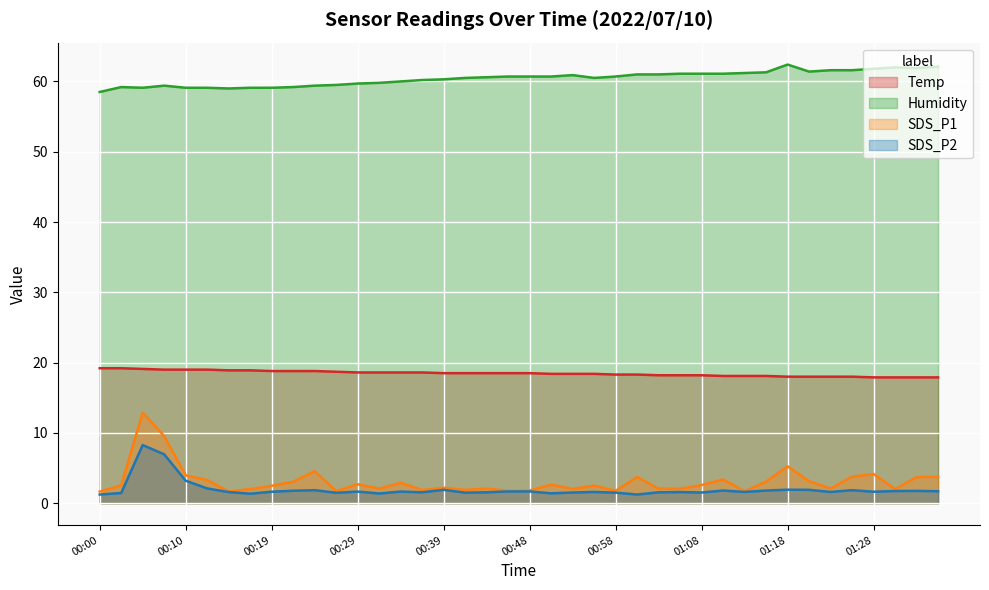

Which has a higher value, 00:51 or 01:18?

00:51